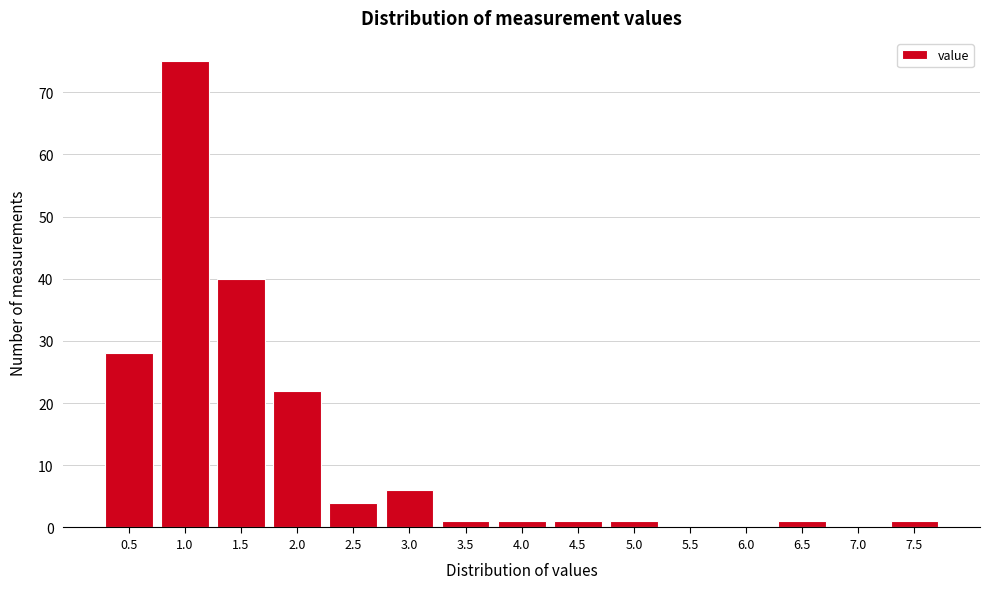

Reading left to right, list all the values displayed in this chart.

0.5=28	1.0=75	1.5=40	2.0=22	2.5=4	3.0=6	3.5=1	4.0=1	4.5=1	5.0=1	5.5=0	6.0=0	6.5=1	7.0=0	7.5=1